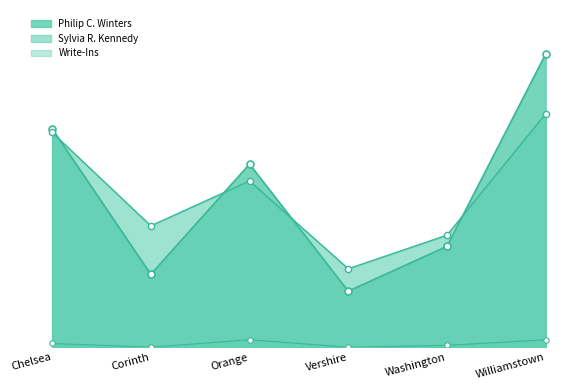

Is the value of Philip C. Winters at Corinth greater than the value of Write-Ins at Williamstown?

Yes